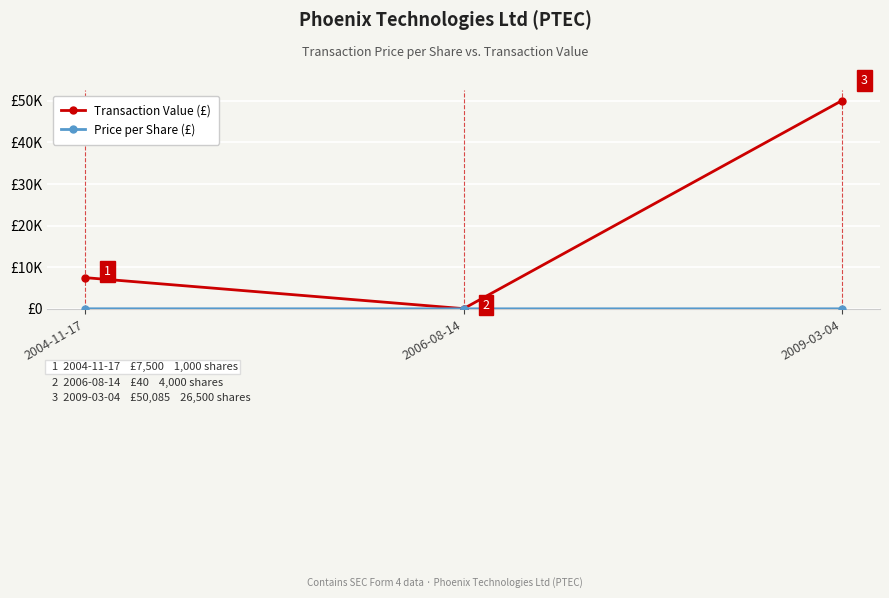

Is this an area chart (filled region under the line)?

No